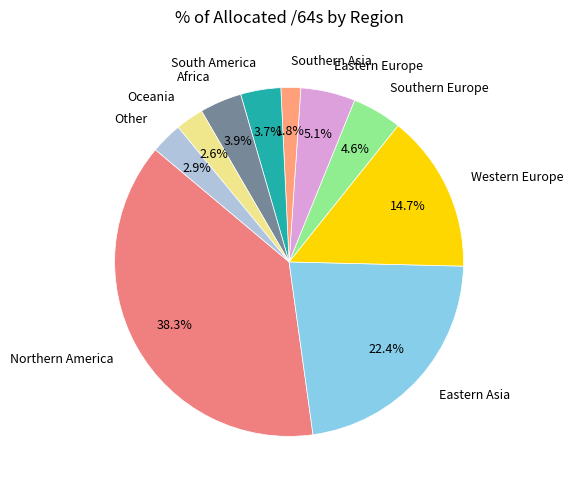

What percentage is NOT represented by Other?

97.1%